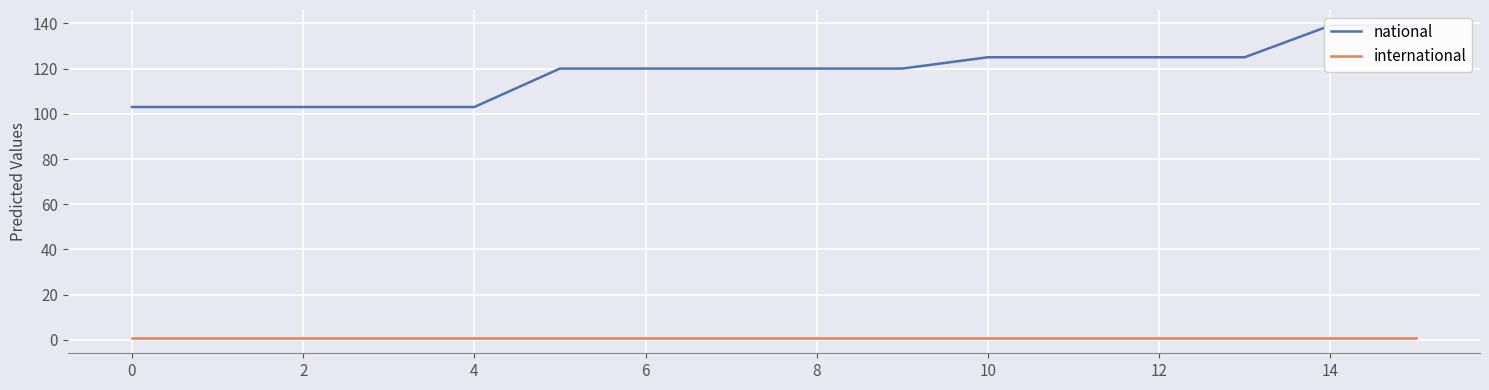

What is the highest value of the national series?

139